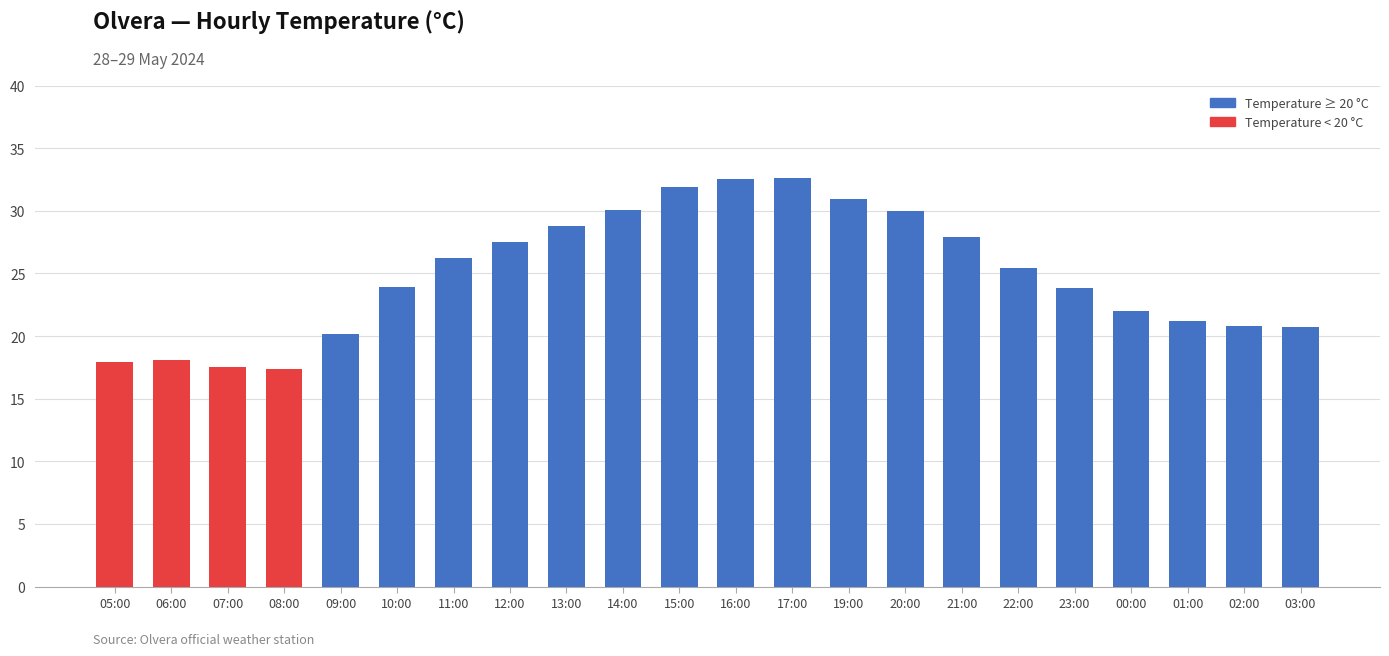

What position from the left is 09:00?

5